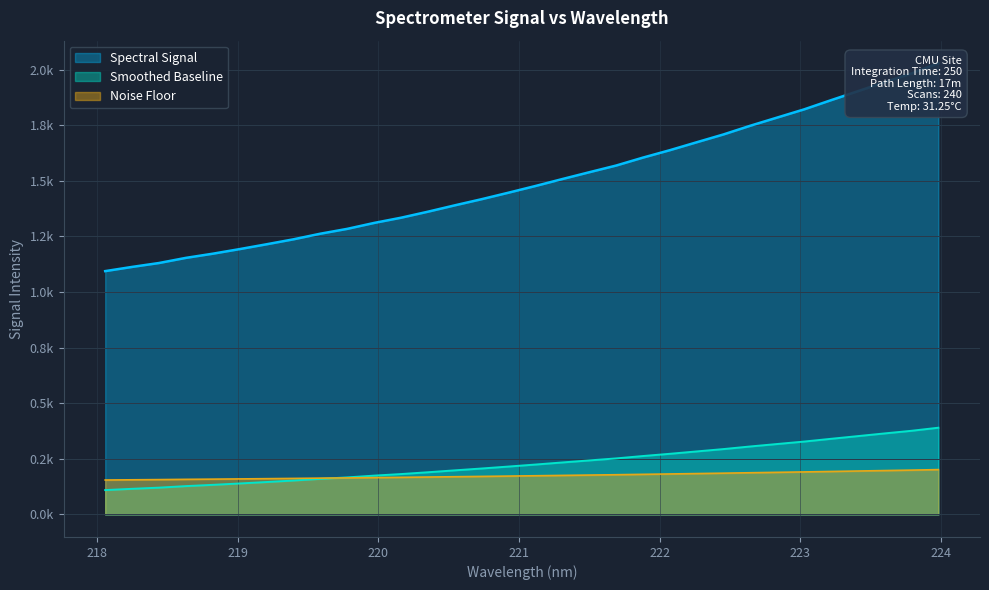

At which category does the chart reach its peak across all series?

223.9802